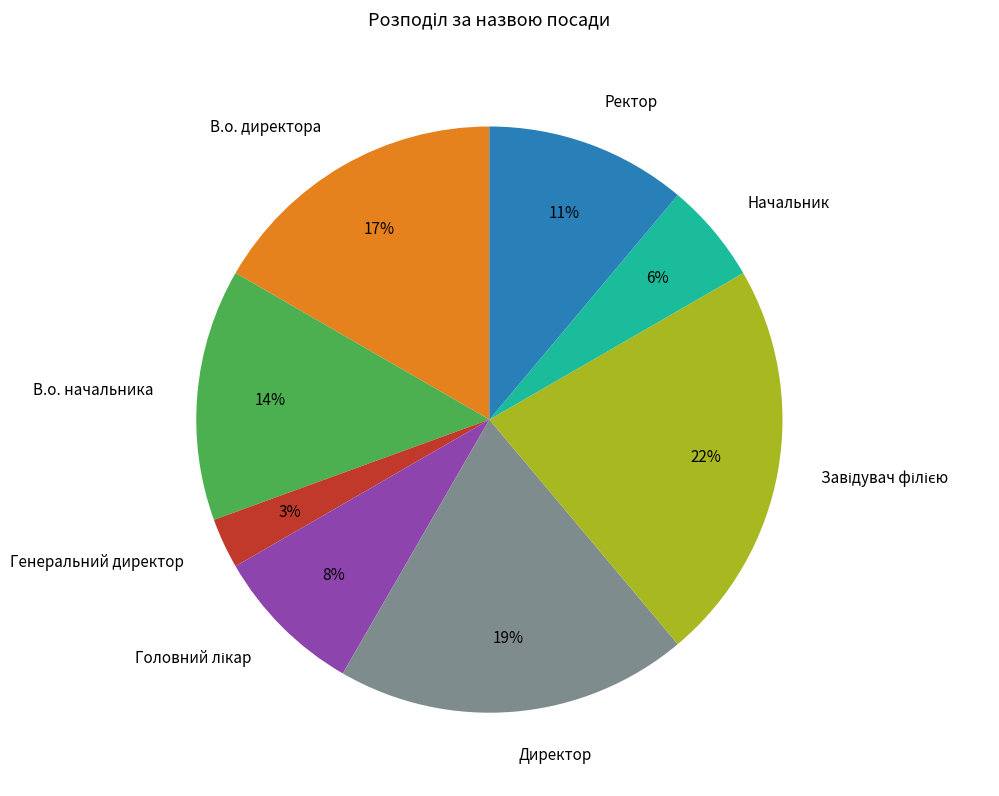

Is there a majority slice in this chart?

No